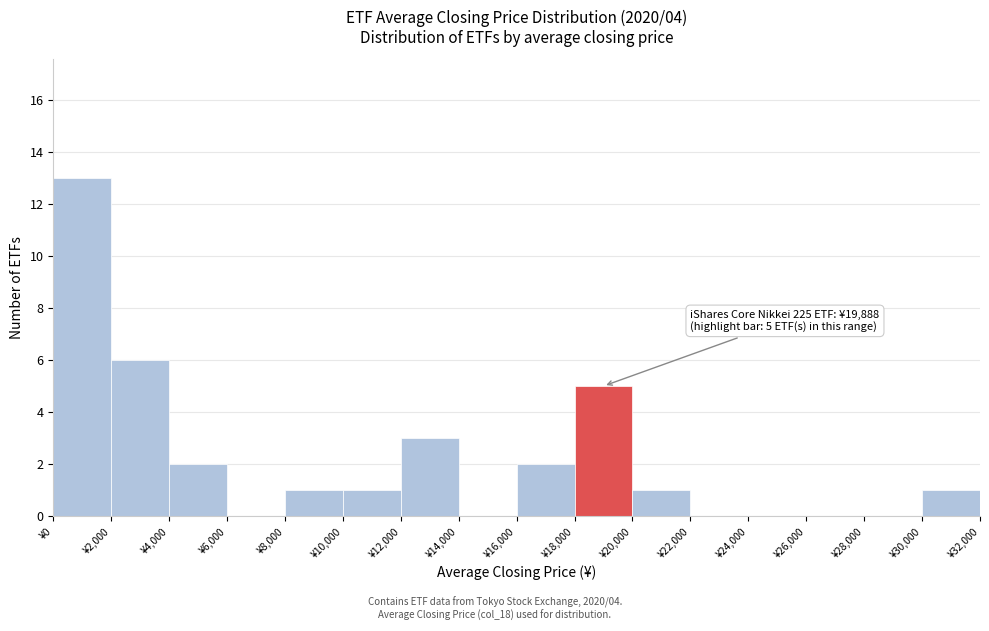

Over which range of the x-axis is the bar tallest?

0 to 2000